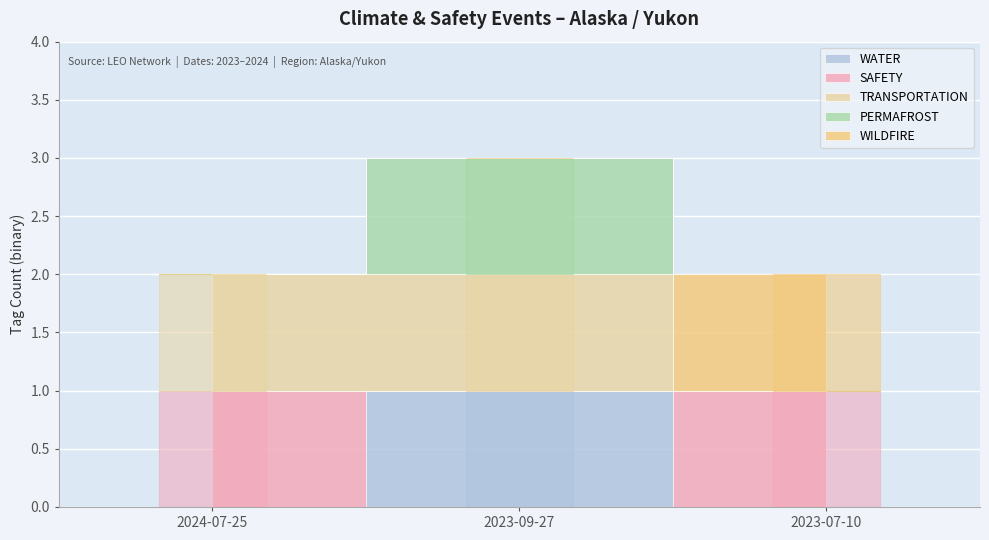

List the series in order of their peak value, highest first.

WATER, SAFETY, TRANSPORTATION, PERMAFROST, WILDFIRE